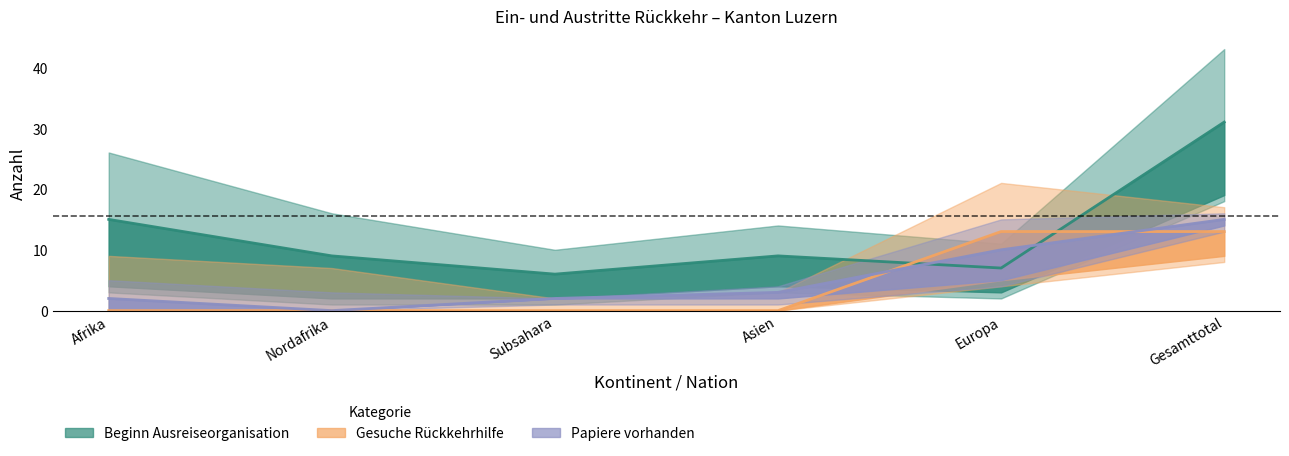

True or false: Beginn Ausreiseorganisation and Beginn Papierbeschaffung intersect in this chart.

True